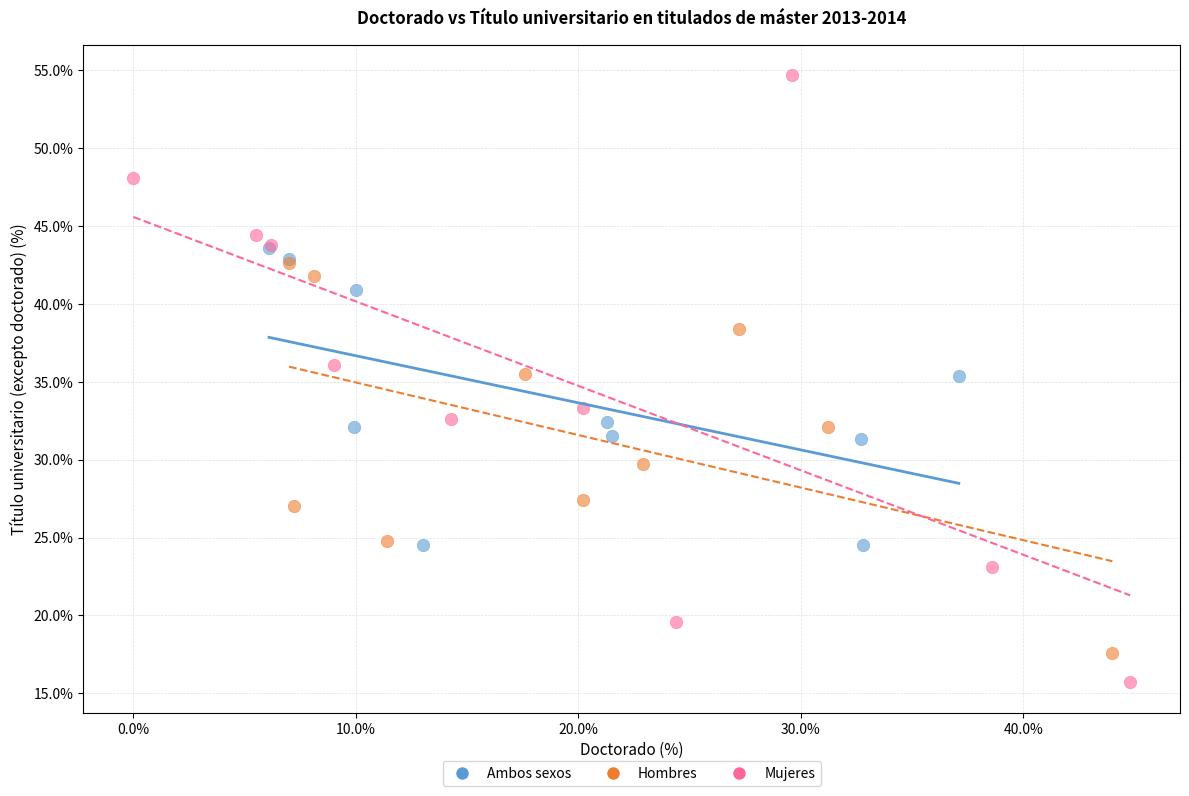

Which series contains the lowest Y value?

Mujeres